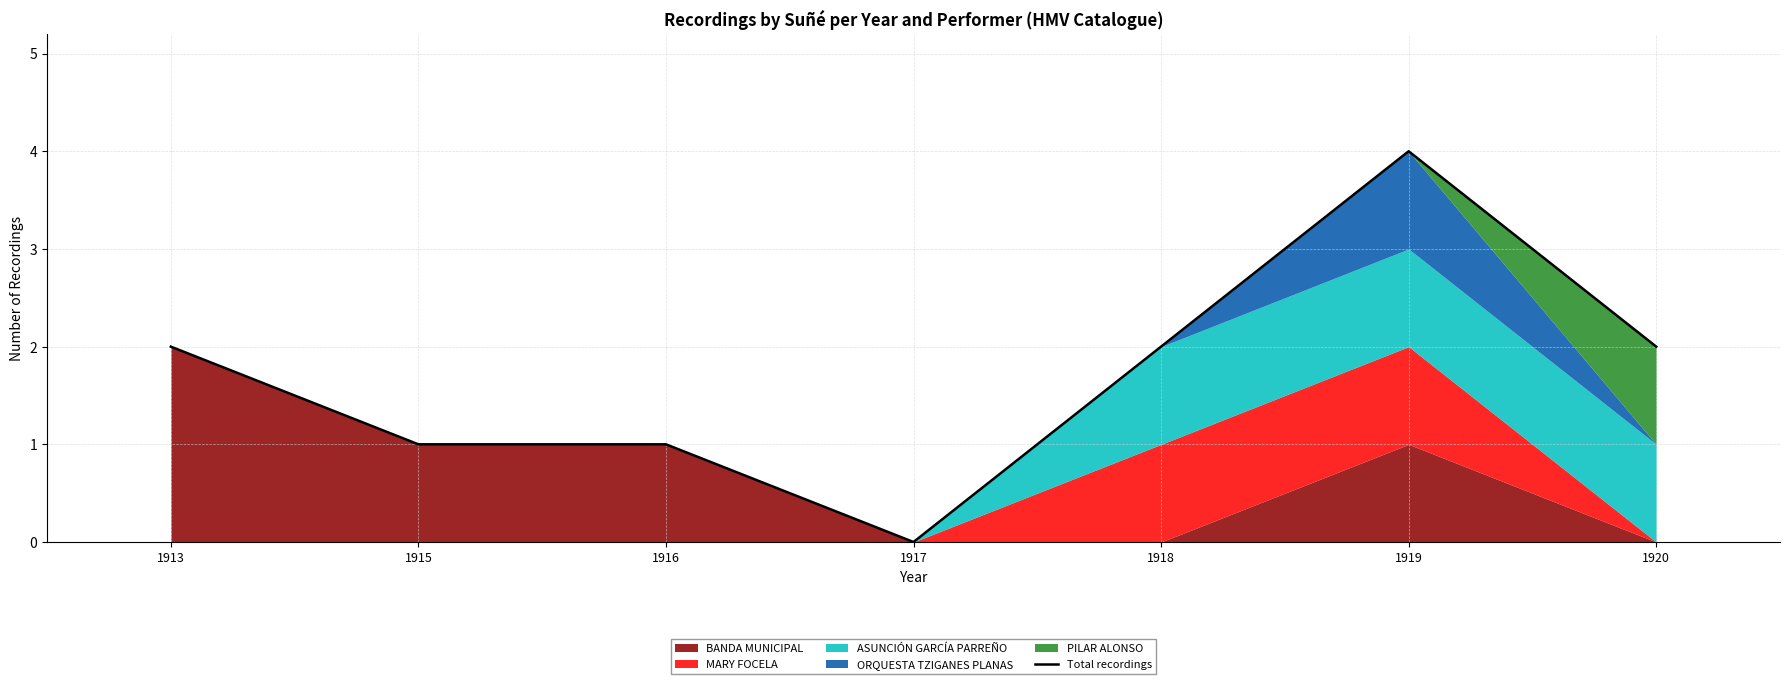

Where is the first local minimum?

1917